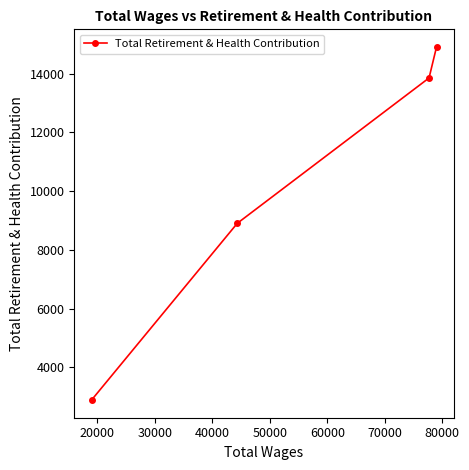

What is the difference between the maximum and second lowest values?

6008